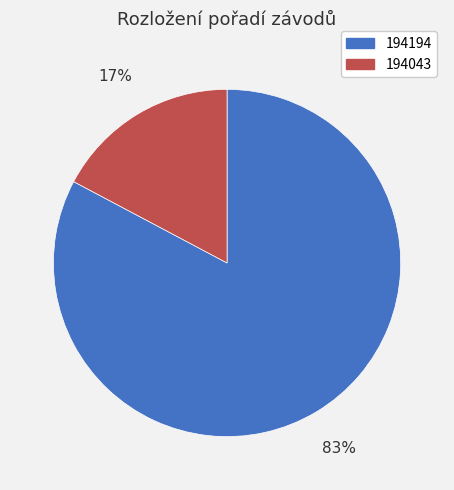

To the nearest percent, what is the average slice percentage?

50%